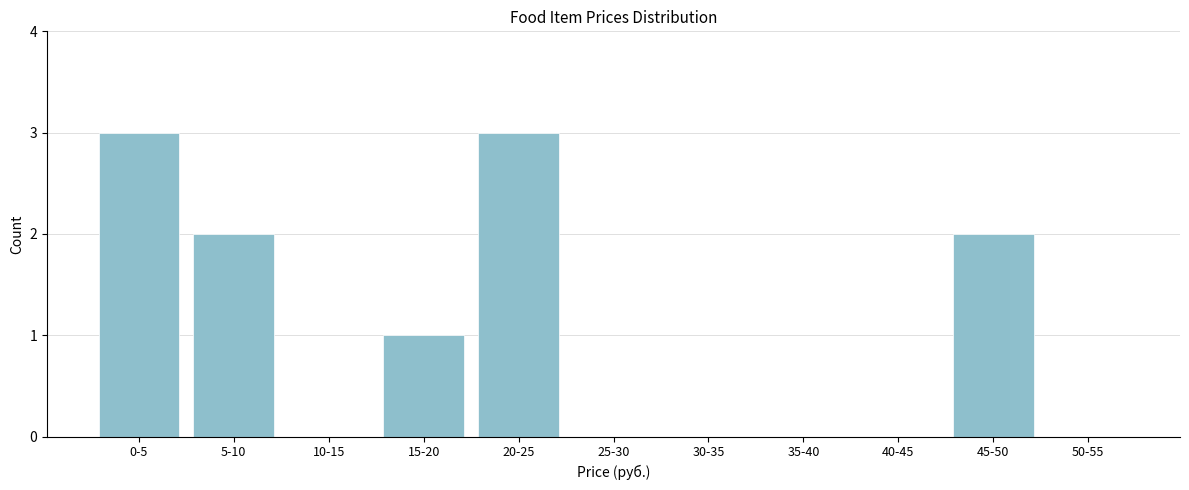

Reading left to right, transcribe all the data shown in this chart.

0-5=3	5-10=2	10-15=0	15-20=1	20-25=3	25-30=0	30-35=0	35-40=0	40-45=0	45-50=2	50-55=0